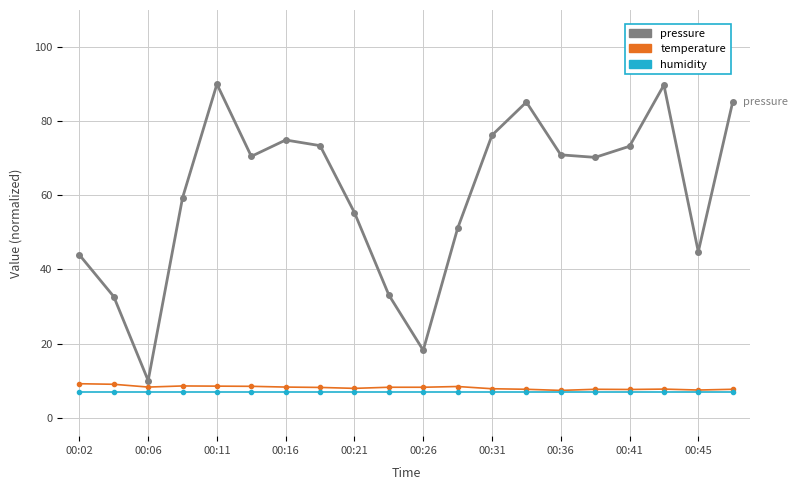

What is the sum of all humidity values?

140.0